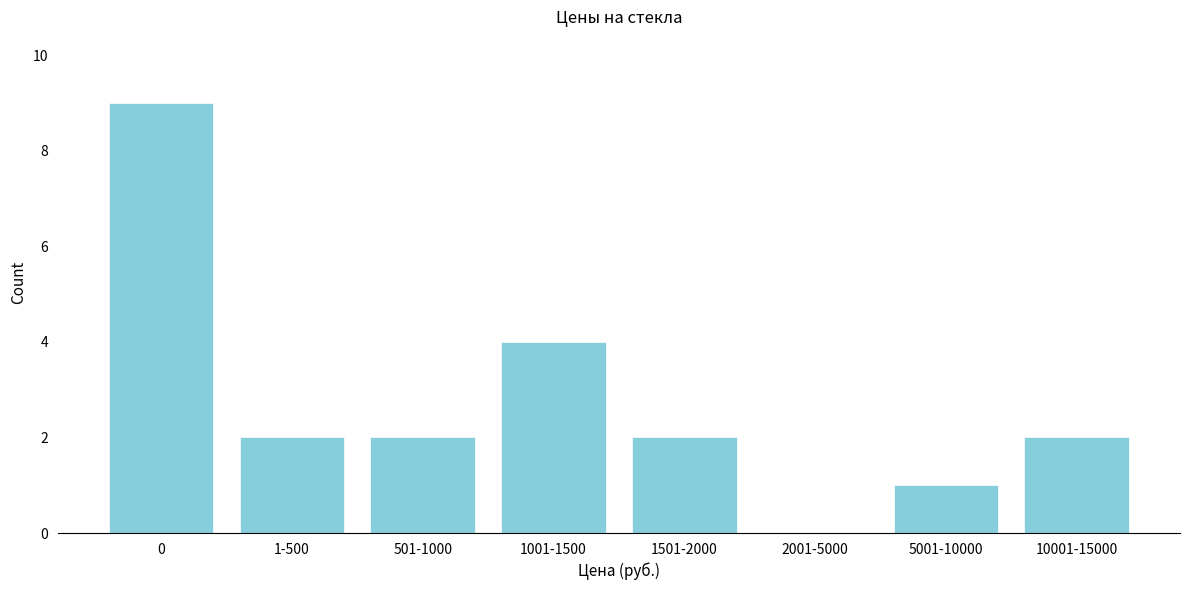

Reading right to left, extract all data points from this chart.

10001-15000=2	5001-10000=1	2001-5000=0	1501-2000=2	1001-1500=4	501-1000=2	1-500=2	0=9